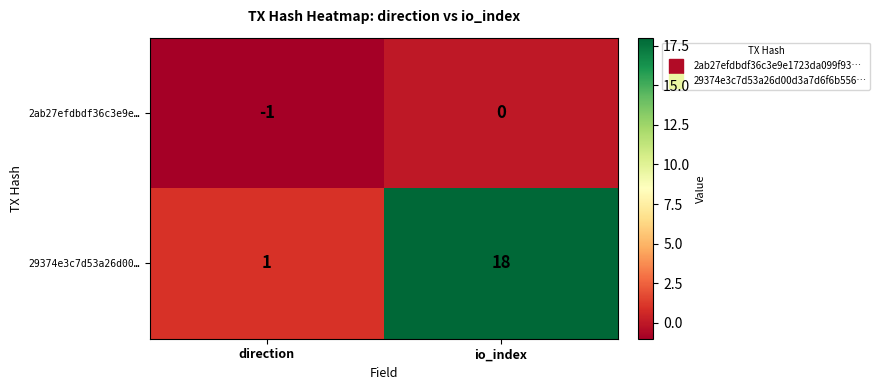

The 29374e3c7d53a26d00… series shows 32 at io_index. True or false?

False